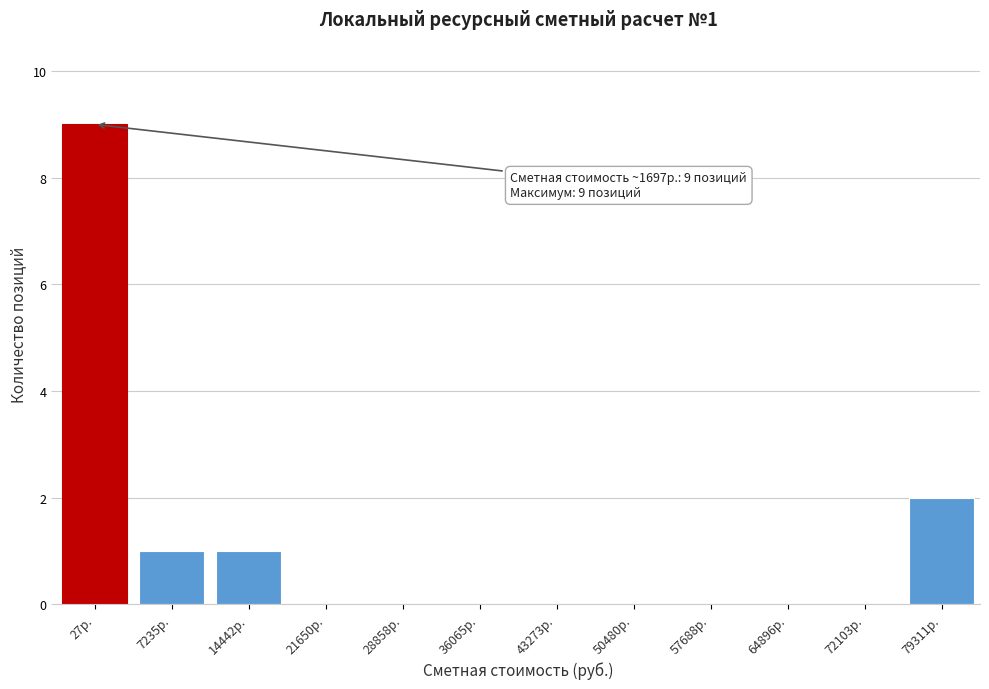

Reading right to left, list all the values displayed in this chart.

79311р.=2	72103р.=0	64896р.=0	57688р.=0	50480р.=0	43273р.=0	36065р.=0	28858р.=0	21650р.=0	14442р.=1	7235р.=1	27р.=9